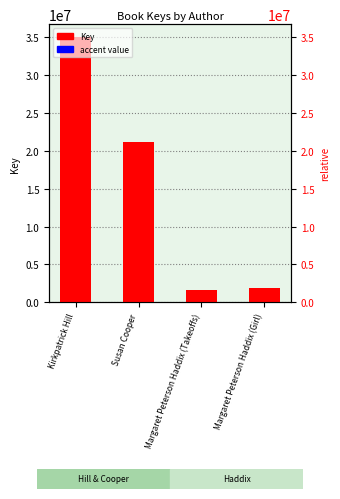

Reading left to right, list all the values displayed in this chart.

Key: 34965285.0	21178124.0	1618398.0	1876178.0
accent: 34965.3	21178.1	1618.4	1876.2